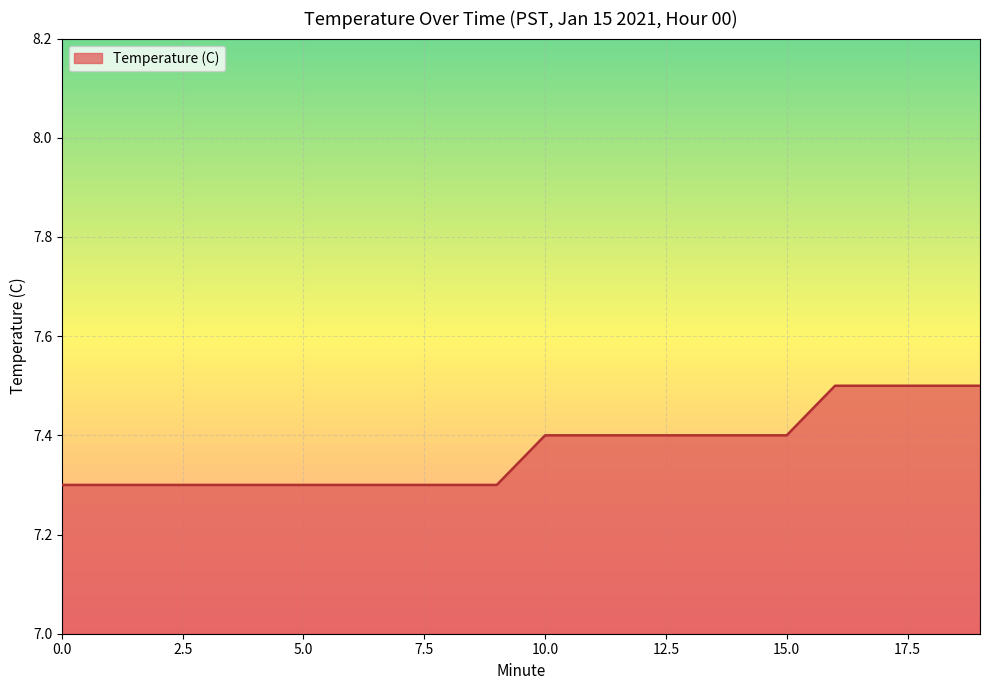

Reading left to right, extract all data points from this chart.

7.3	7.3	7.3	7.3	7.3	7.3	7.3	7.3	7.3	7.3	7.4	7.4	7.4	7.4	7.4	7.4	7.5	7.5	7.5	7.5